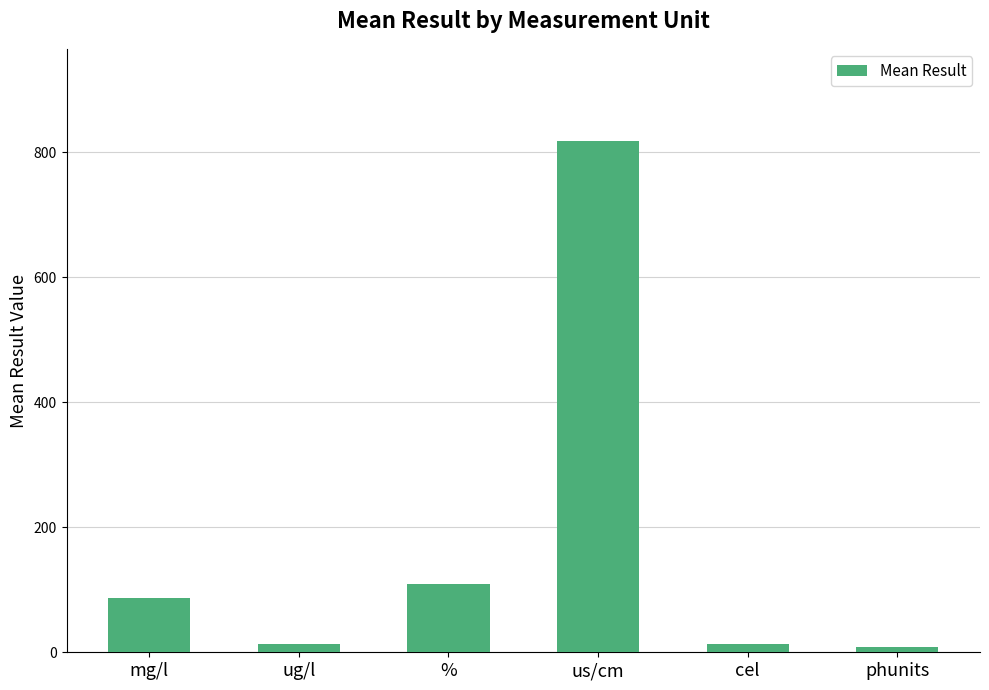

What position from the left is mg/l?

1